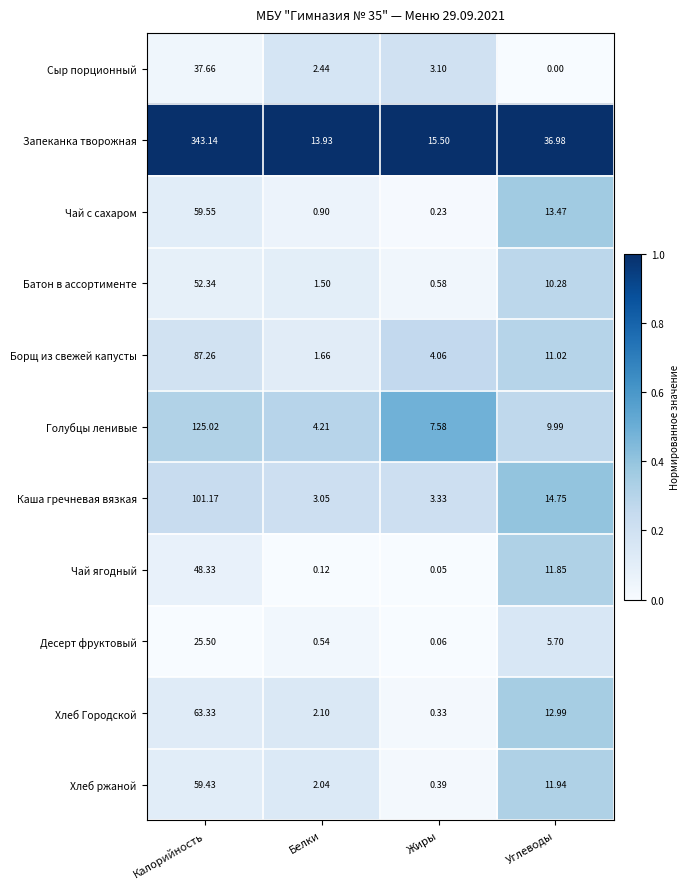

Which category has the highest value in the Хлеб ржаной series?

Калорийность